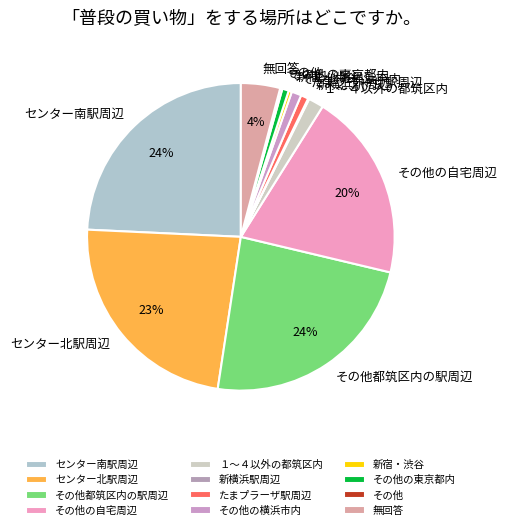

Does 無回答 account for over 50% of the chart?

No